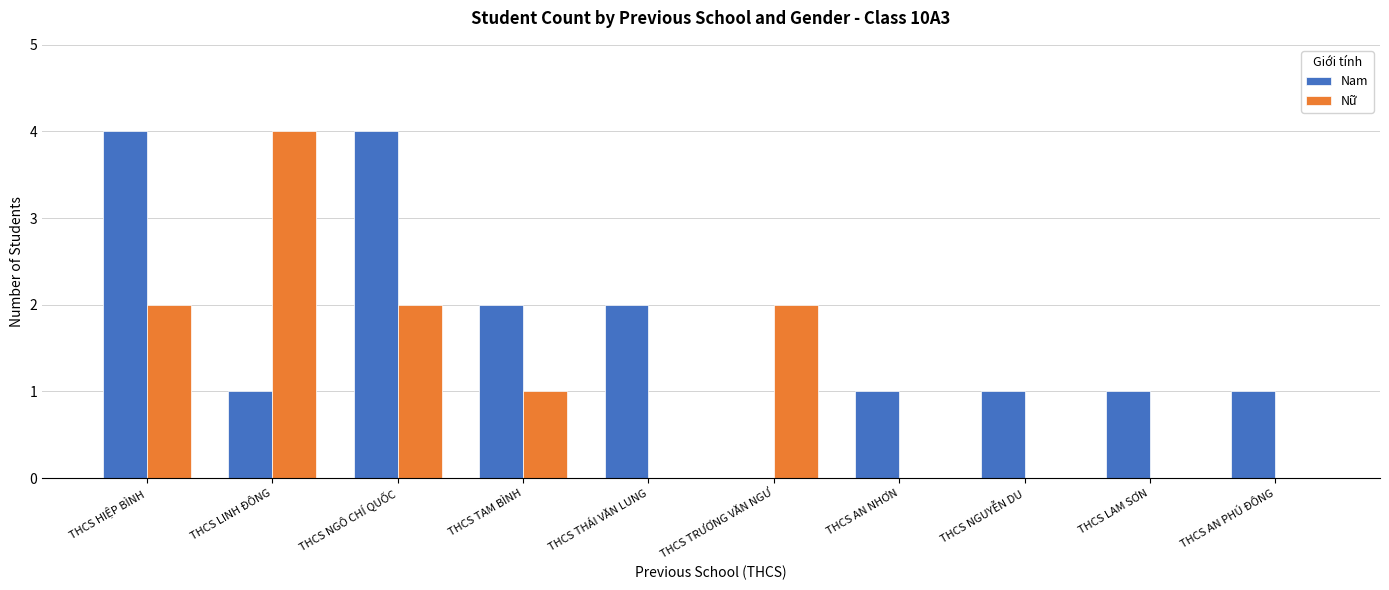

How many categories are shown in the chart?

10